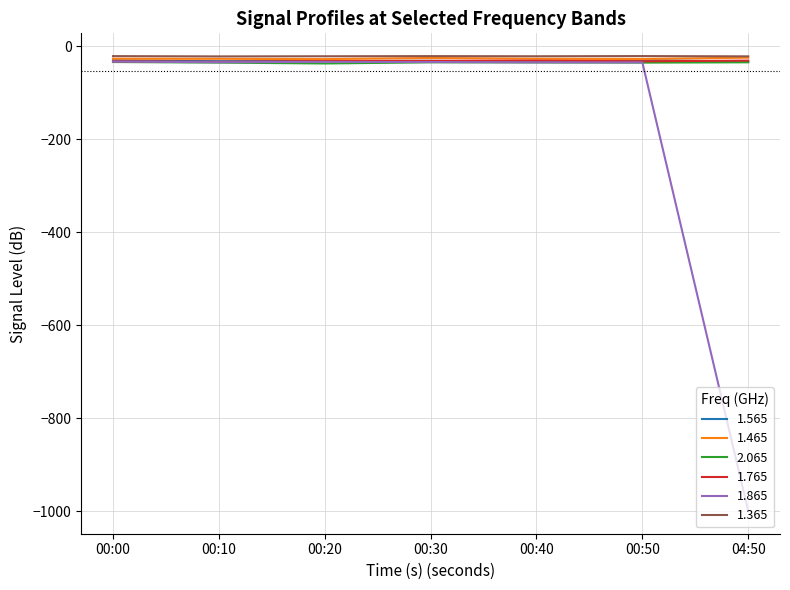

What is the sum of all 1.765 values?

-220.2